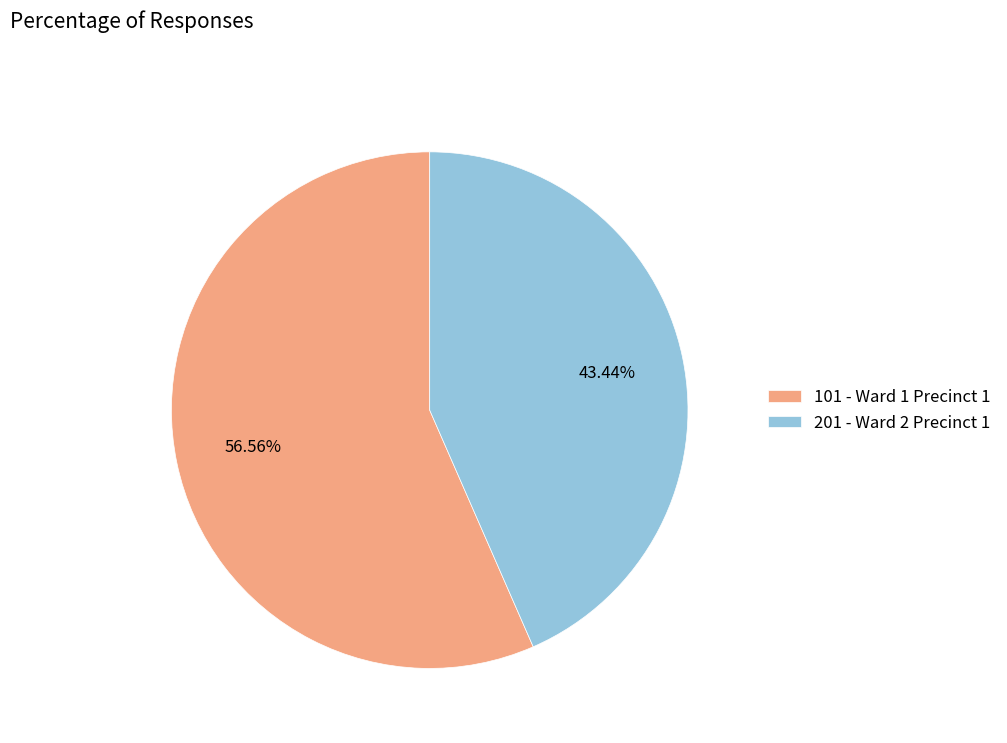

How many segments does this pie chart have?

2